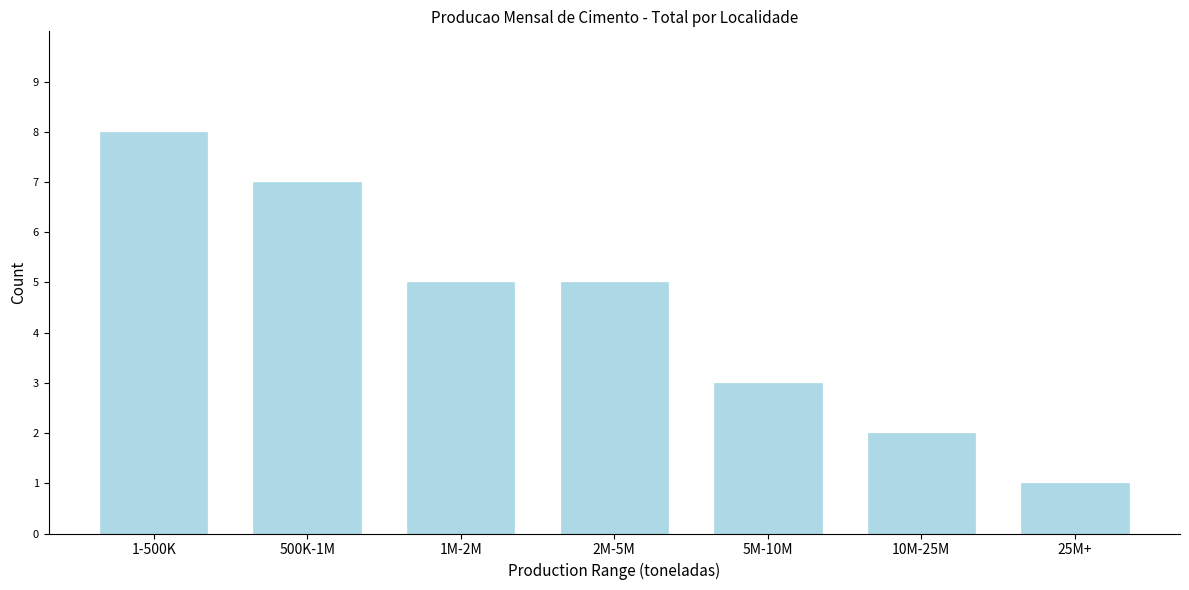

Reading left to right, list all the values displayed in this chart.

8	7	5	5	3	2	1